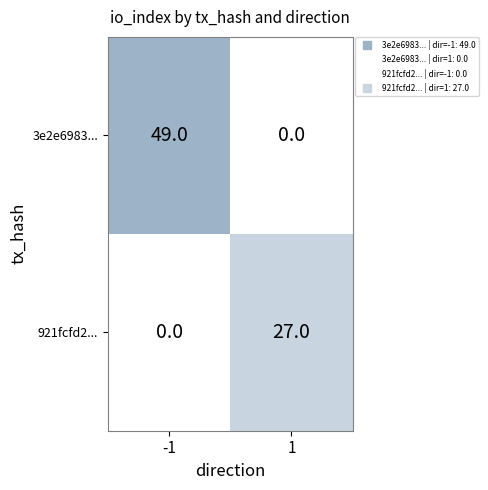

Rank the series by their maximum value, from lowest to highest.

921fcfd2..., 3e2e6983...